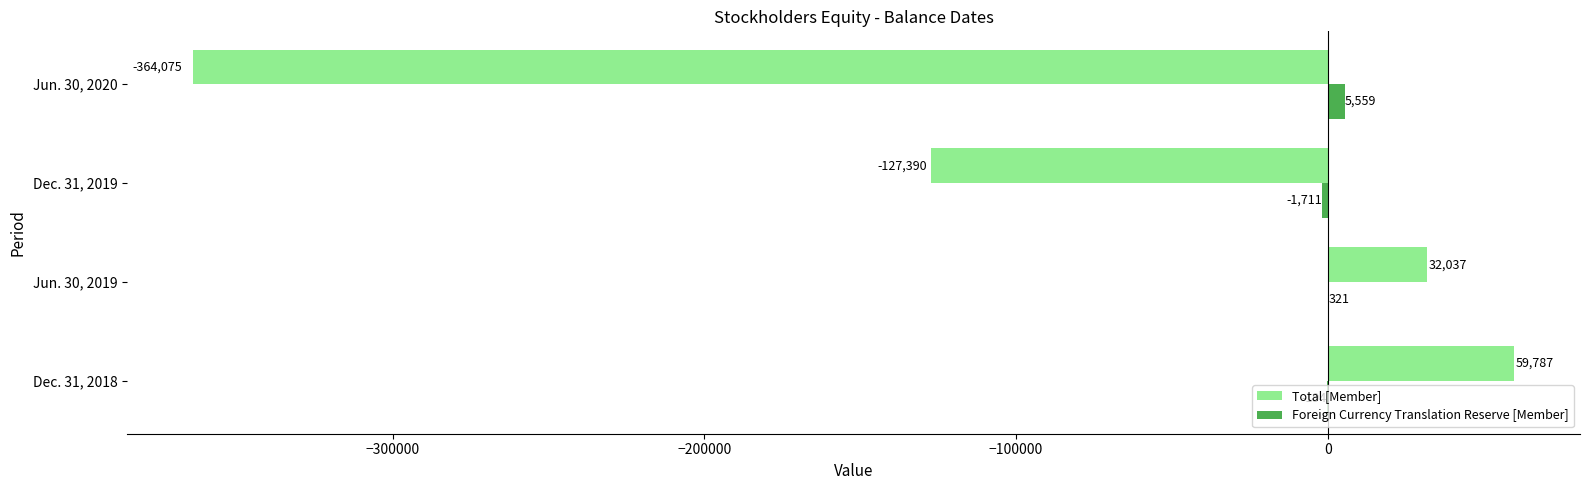

How many data points does each series have?

4